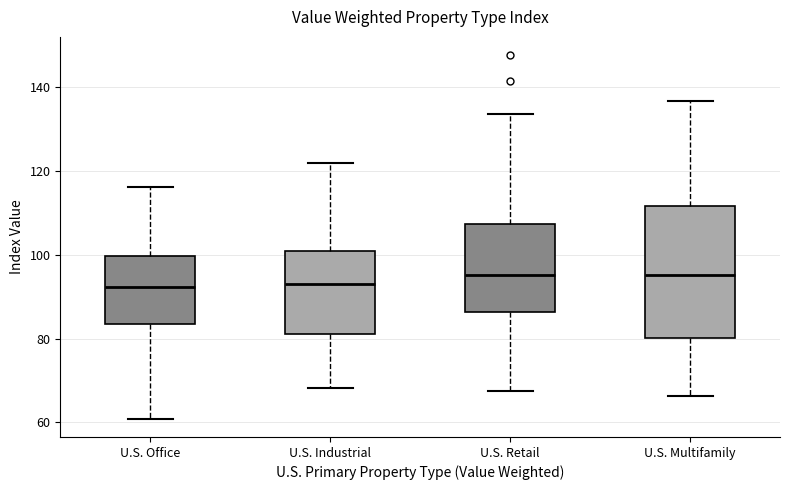

Where does the lower whisker of the box for U.S. Retail end on the y-axis? The values are not printed on the chart, so give them approximately, as read against the axis.

68